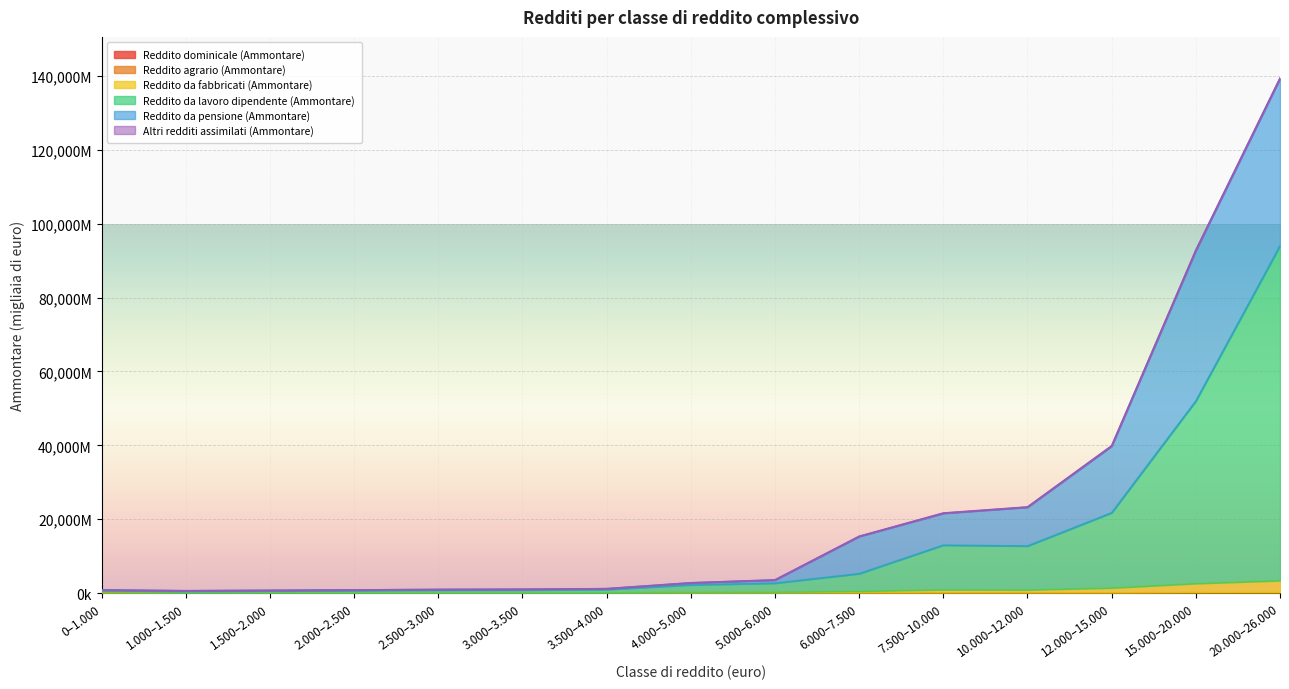

At which category is the sum across all series the highest?

20.000–26.000